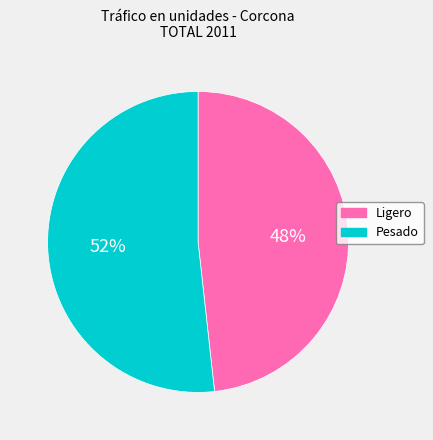

Does Ligero represent more than half of the total?

No